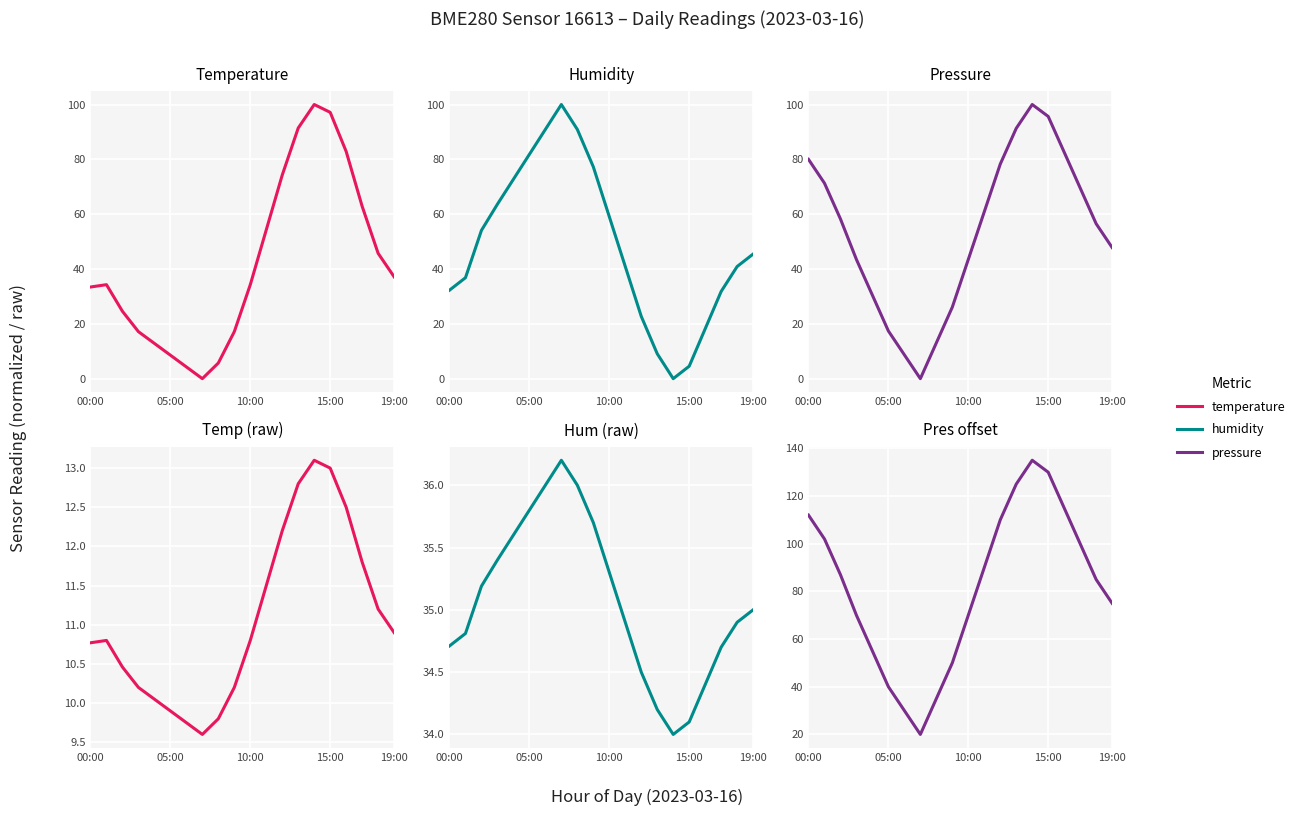

What is the label of the 7th point from the left?

6